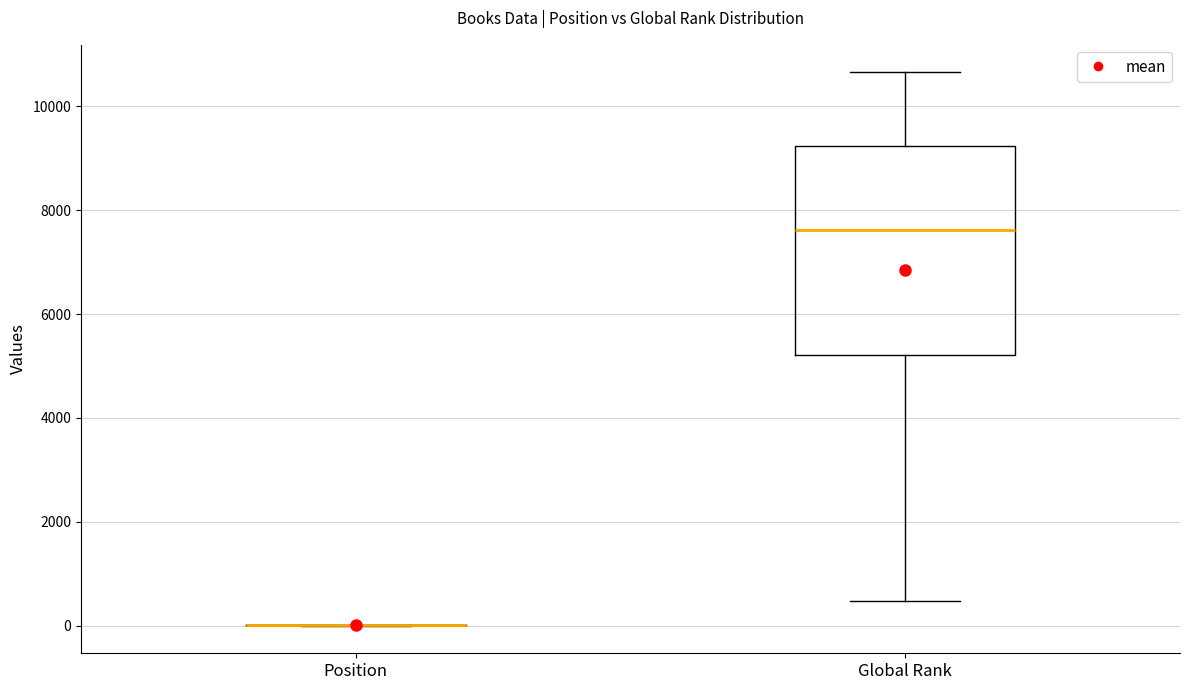

Reading left to right, read every box against the y-axis: the position of its median line, the range the box covers, and the ends of its whiskers. The values are not printed on the chart, so give them approximately, as read against the axis.

Position: box collapsed to a line at 0, whiskers 0 to 0
Global Rank: median 7600, box 5200 to 9200, whiskers 400 to 10600